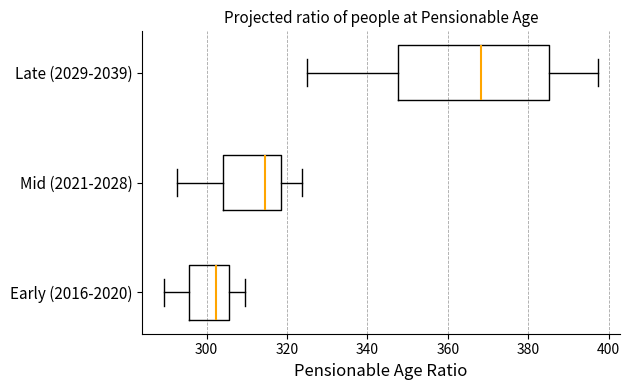

Where does the left whisker of the box for Late (2029-2039) end on the x-axis? The values are not printed on the chart, so give them approximately, as read against the axis.

324